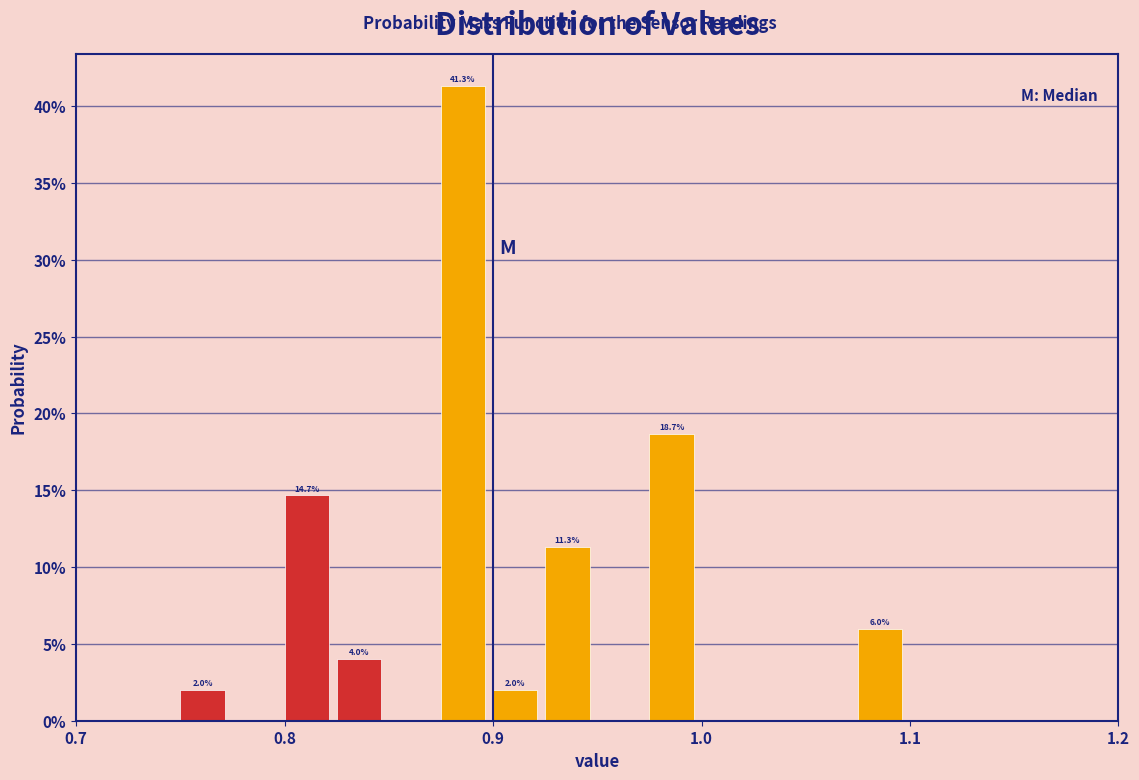

Read against the x-axis, roughly where is the centre of the tallest bar?

0.89